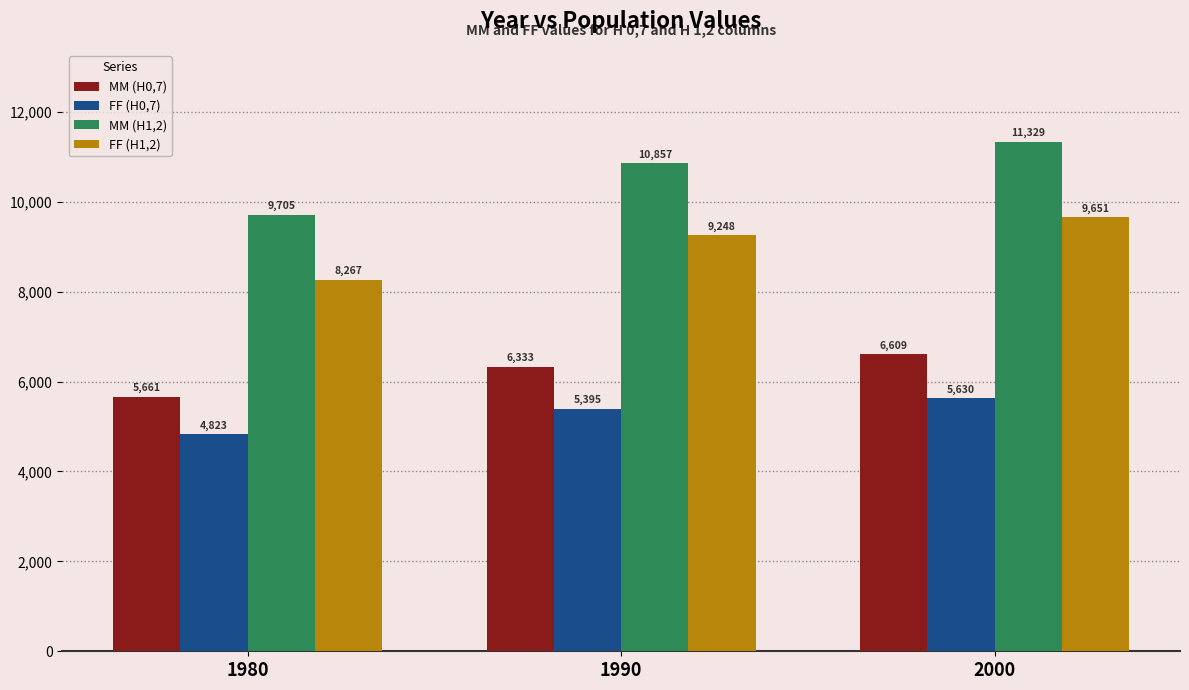

What is the difference between the FF (H0,7) values at 2000 and 1980?

807.0